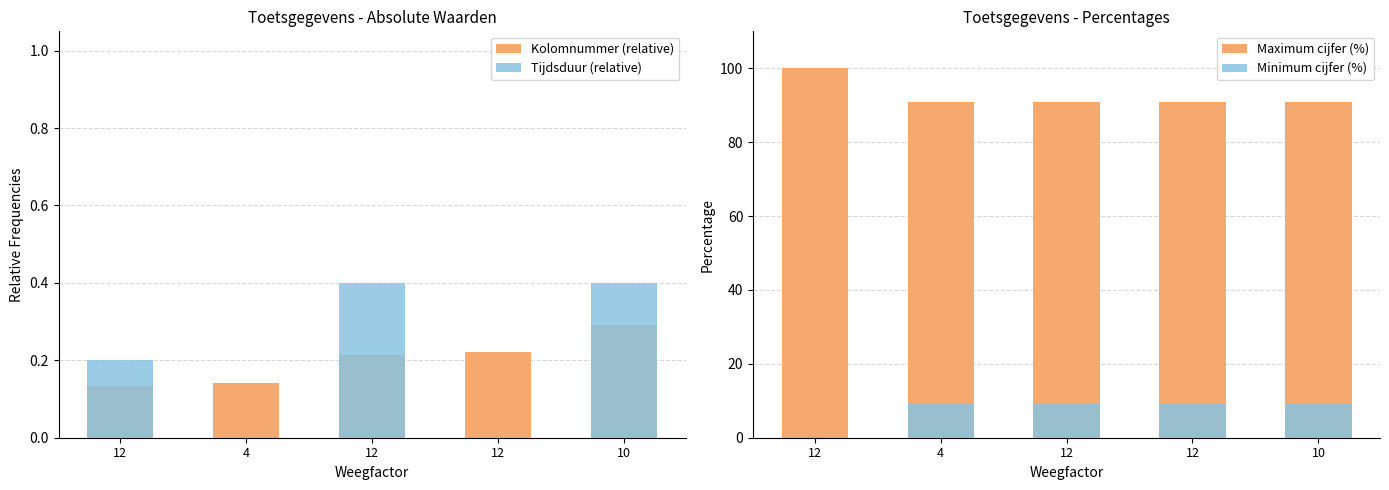

Count the number of data series in this chart.

4